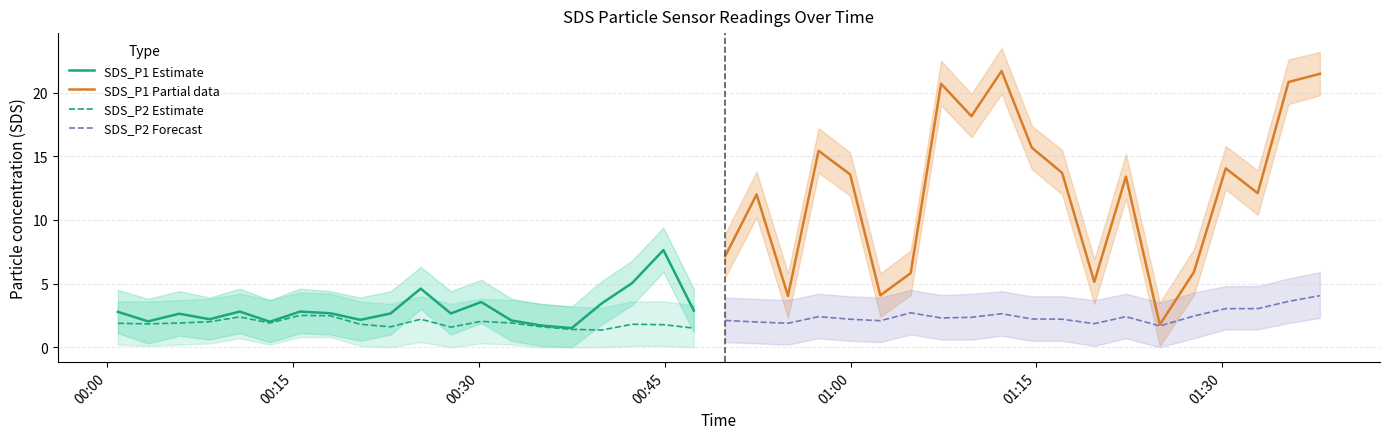

Rank the series by their maximum value, from highest to lowest.

SDS_P1 Partial data, SDS_P1 Estimate, SDS_P2 Forecast, SDS_P2 Estimate